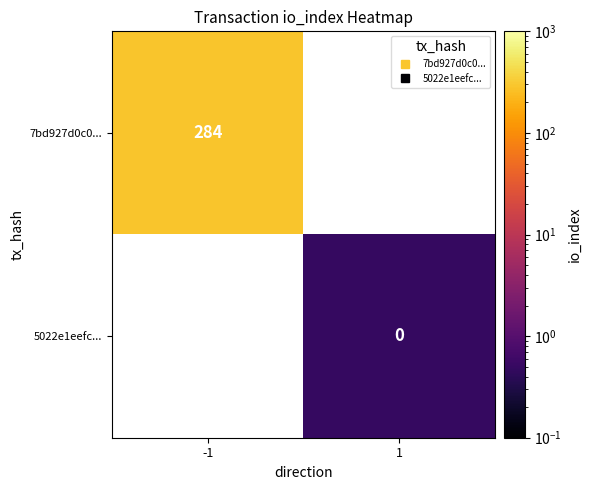

The 5022e1eefc... series shows 0.5 at 1. True or false?

True